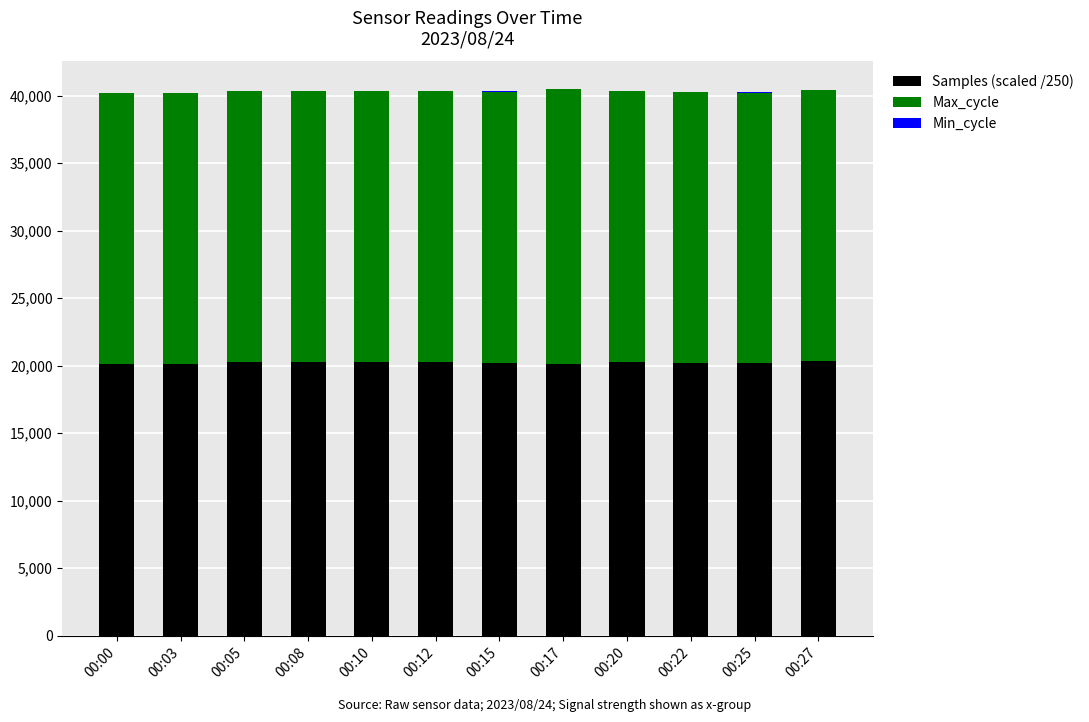

Are the bars grouped side by side (vs. stacked)?

No